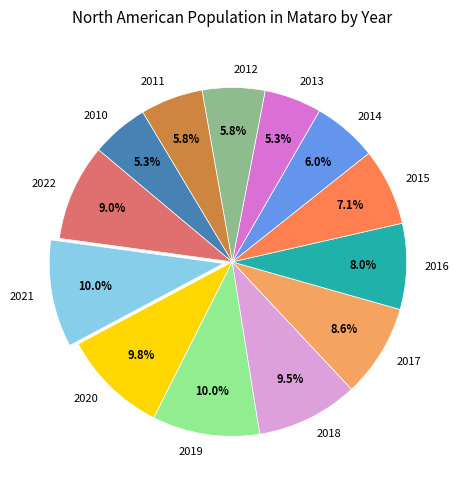

How many segments does this pie chart have?

13